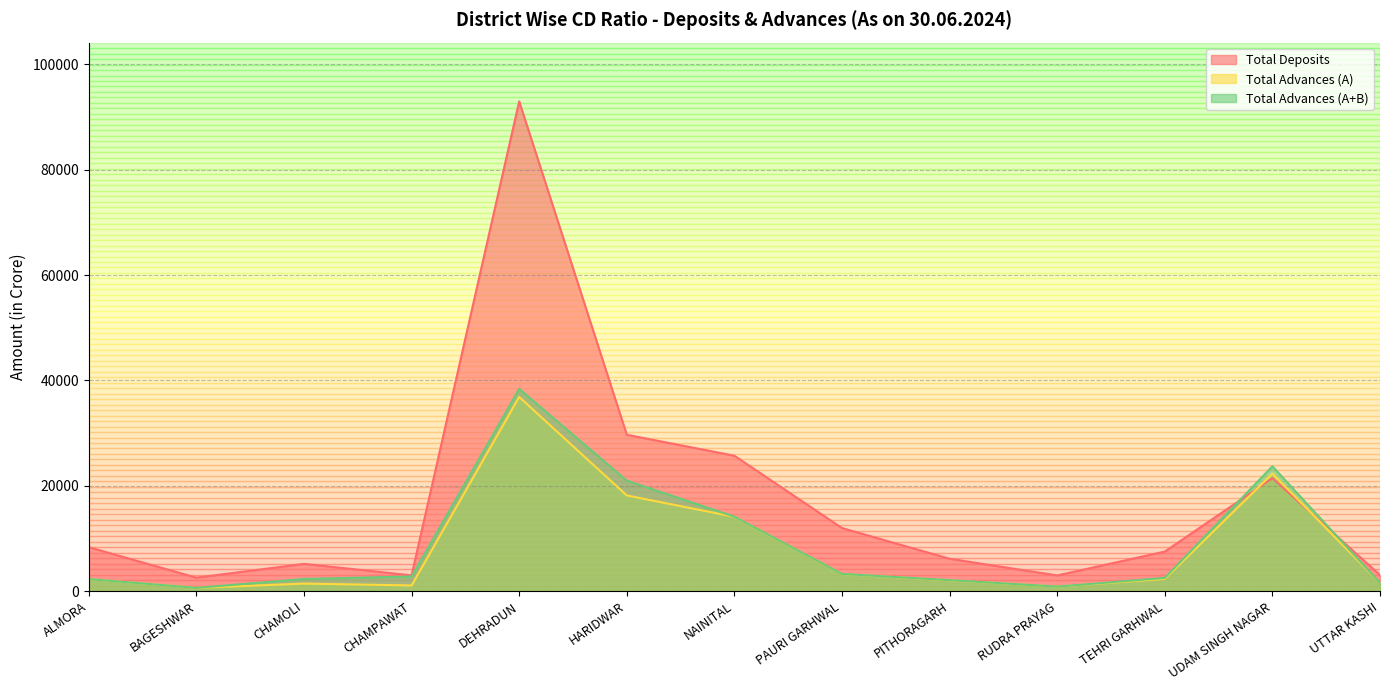

What is the sum of all Total Advances (A+B) values?

115381.1